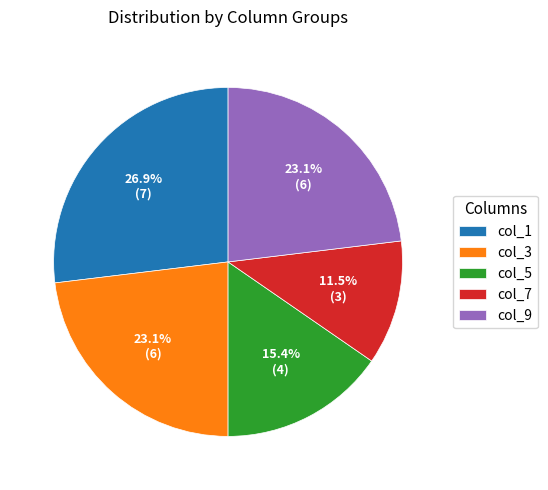

Is the sum of col_7 and col_1 greater than half?

No